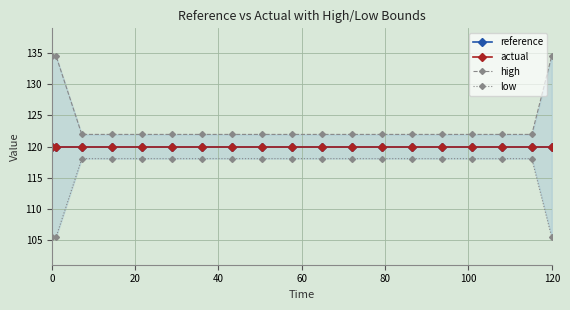

How many lines are shown in the chart?

4